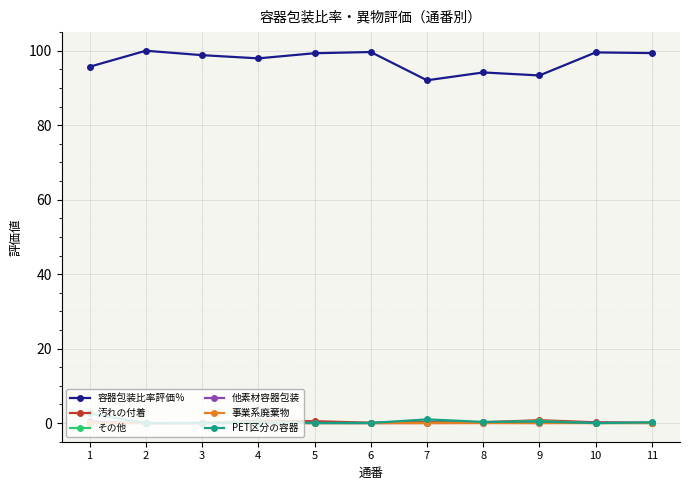

What is the value of the 汚れの付着 point at the 7th from the left?

0.4